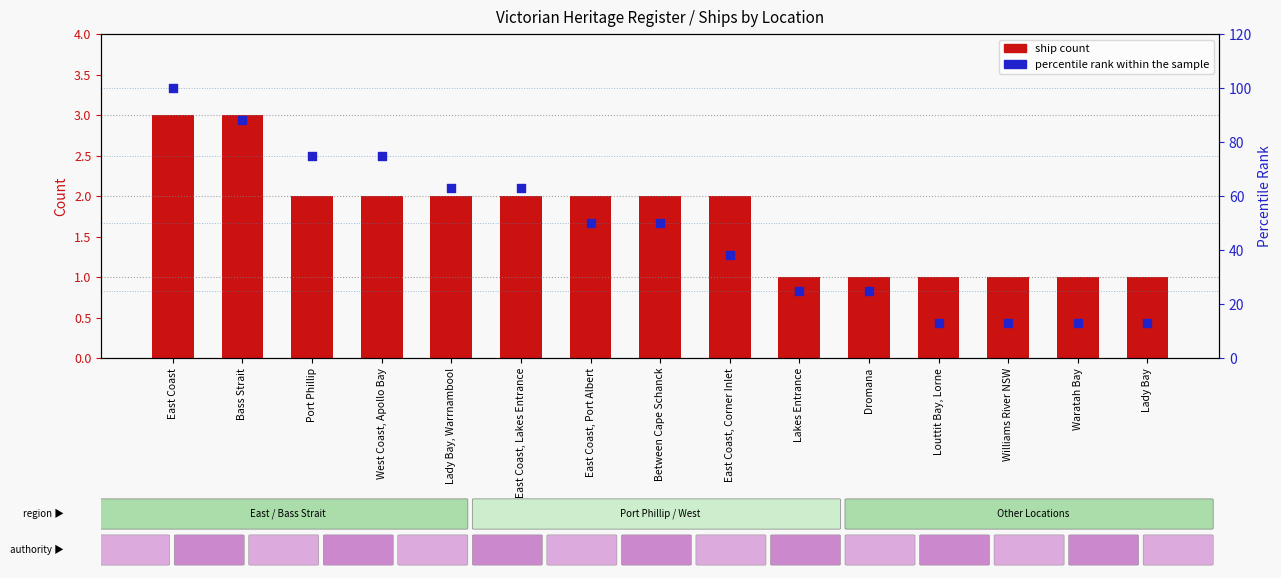

Which series contains the lowest Y value?

ship count